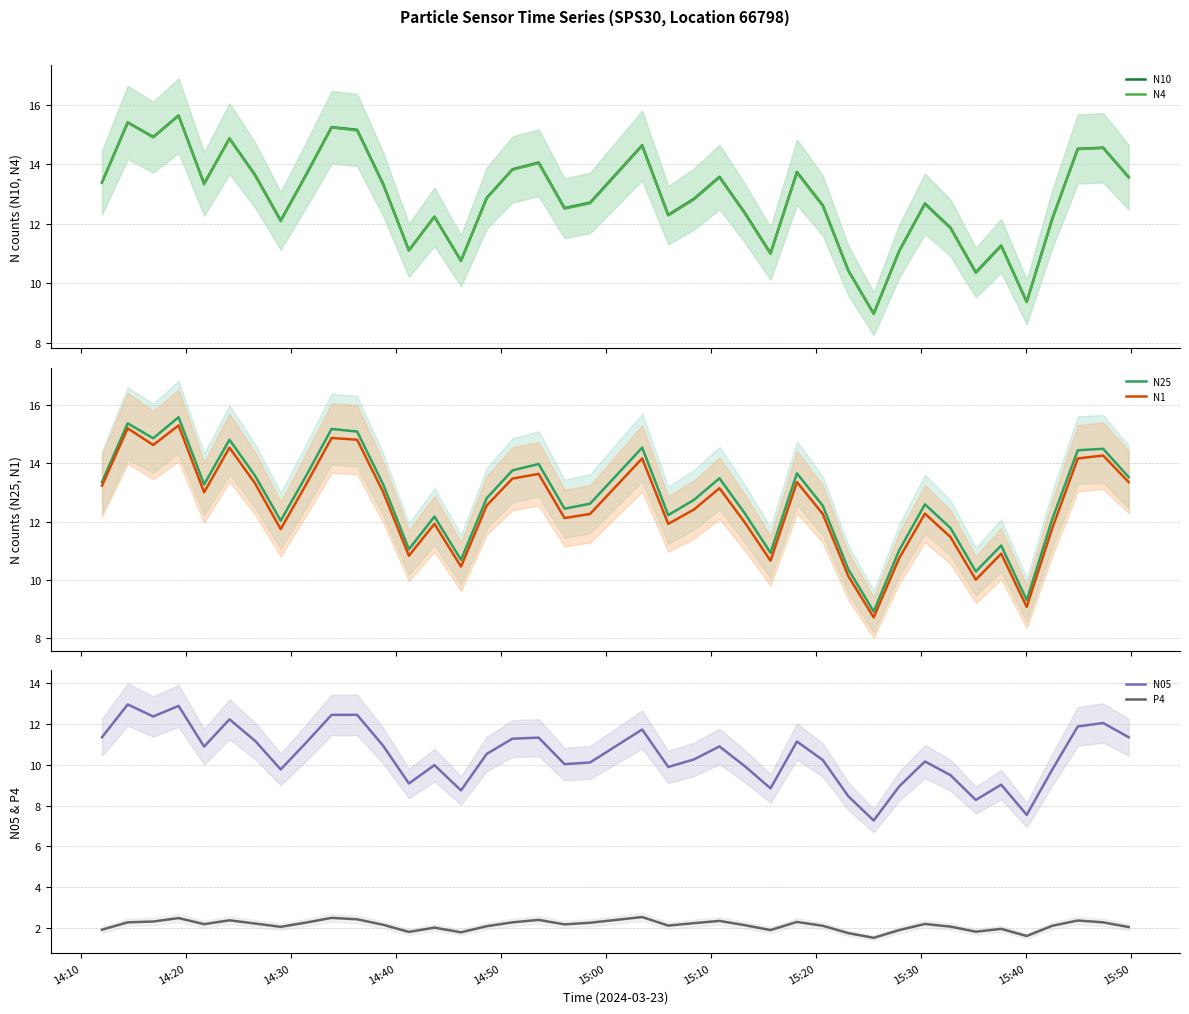

Reading left to right, transcribe all the data shown in this chart.

N10: 13.4	15.4	14.9	15.6	13.3	14.9	13.6	12.1	13.7	15.2	15.2	13.3	11.1	12.2	10.8	12.9	13.8	14.1	12.5	12.7	14.6	12.3	12.8	13.6	12.3	11.0	13.7	12.6	10.4	9.0	11.1	12.7	11.9	10.4	11.3	9.4	12.2	14.5	14.6	13.6
N4: 13.4	15.4	14.9	15.6	13.3	14.8	13.6	12.1	13.6	15.2	15.1	13.3	11.1	12.2	10.7	12.8	13.8	14.0	12.5	12.7	14.6	12.3	12.8	13.6	12.3	11.0	13.7	12.6	10.4	9.0	11.1	12.7	11.8	10.3	11.2	9.4	12.1	14.5	14.5	13.6
N25: 13.3	15.4	14.8	15.6	13.3	14.8	13.6	12.0	13.6	15.2	15.1	13.3	11.1	12.2	10.7	12.8	13.8	14.0	12.4	12.6	14.5	12.2	12.7	13.5	12.3	10.9	13.7	12.5	10.4	8.9	11.0	12.6	11.8	10.3	11.2	9.3	12.1	14.4	14.5	13.5
N1: 13.2	15.2	14.6	15.3	13.0	14.5	13.3	11.7	13.3	14.9	14.8	13.0	10.8	11.9	10.5	12.6	13.5	13.6	12.1	12.3	14.2	11.9	12.4	13.1	12.0	10.7	13.3	12.3	10.1	8.7	10.8	12.3	11.5	10.0	10.9	9.1	11.8	14.2	14.3	13.3
N05: 11.4	13.0	12.4	12.9	10.9	12.2	11.2	9.8	11.1	12.5	12.5	10.9	9.1	10.0	8.8	10.5	11.3	11.3	10.0	10.1	11.7	9.9	10.3	10.9	9.9	8.8	11.2	10.2	8.5	7.3	8.9	10.2	9.5	8.3	9.0	7.5	9.8	11.9	12.1	11.4
P4: 1.9	2.3	2.3	2.5	2.2	2.4	2.2	2.0	2.3	2.5	2.4	2.1	1.8	2.0	1.8	2.1	2.3	2.4	2.2	2.2	2.5	2.1	2.2	2.3	2.1	1.9	2.3	2.1	1.7	1.5	1.9	2.2	2.1	1.8	1.9	1.6	2.1	2.4	2.3	2.0